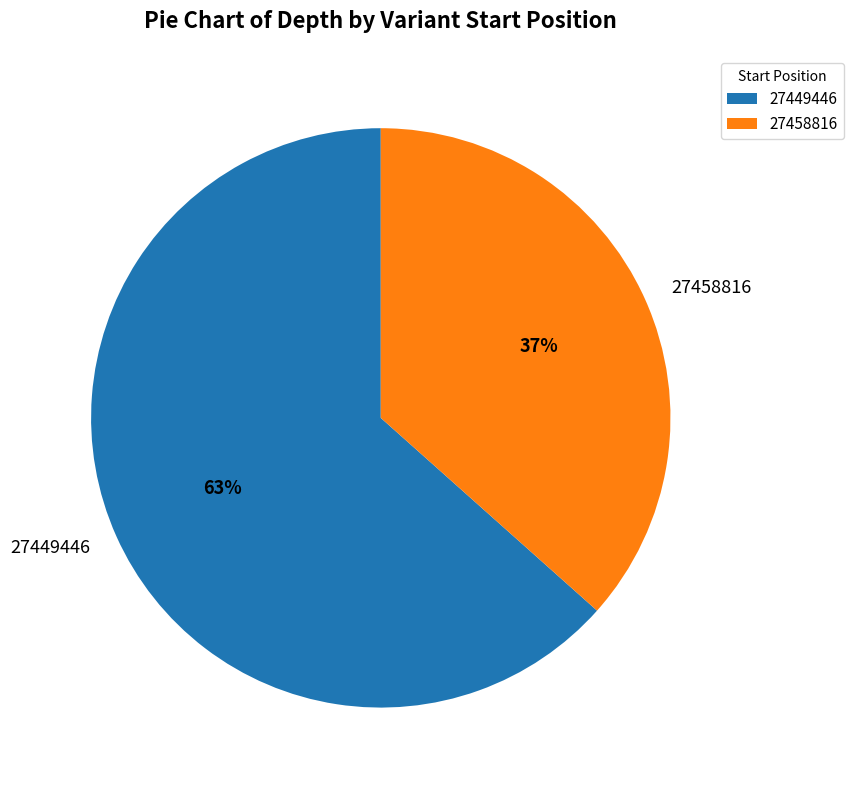

Rank the categories by value from lowest to highest.

27458816, 27449446